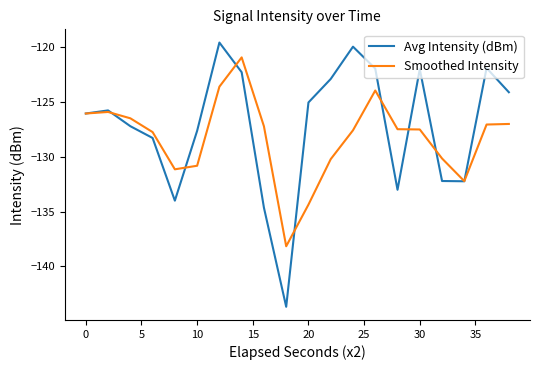

Which series has the largest range (max minus min)?

Avg Intensity (dBm)